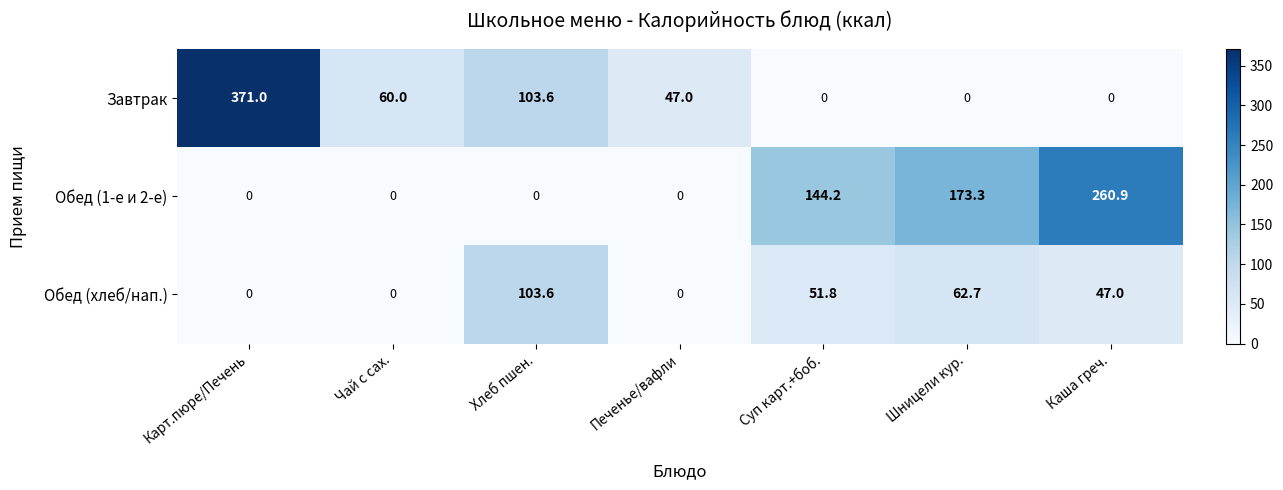

Reading left to right, what are all the values shown in this chart?

Завтрак: 371.0	60.0	103.6	47.0	0.0	0.0	0.0
Обед (1-е и 2-е): 0.0	0.0	0.0	0.0	144.2	173.3	260.9
Обед (хлеб/нап.): 0.0	0.0	103.6	0.0	51.8	62.7	47.0